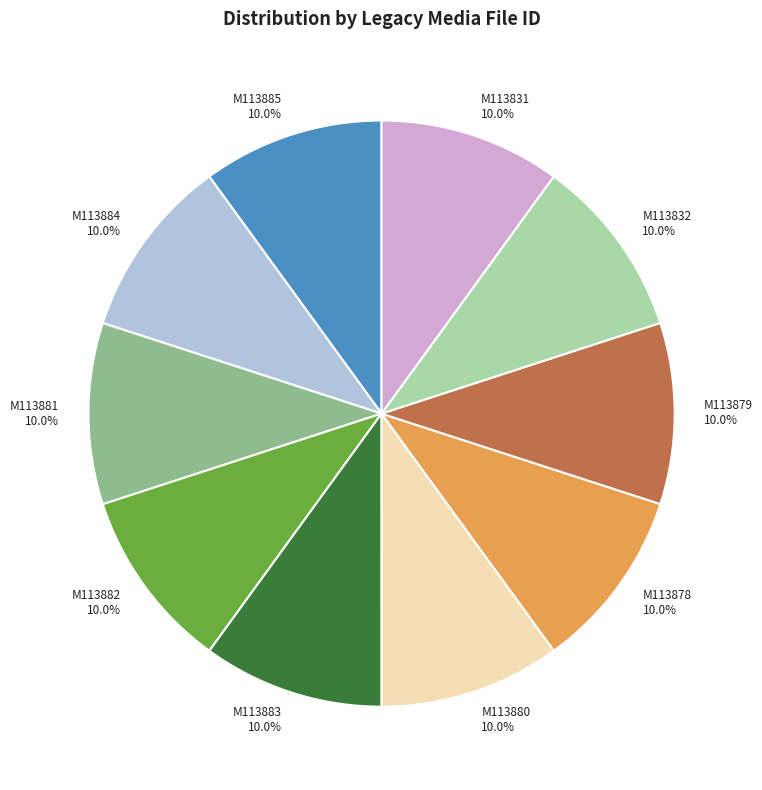

Count the number of slices in the pie.

10